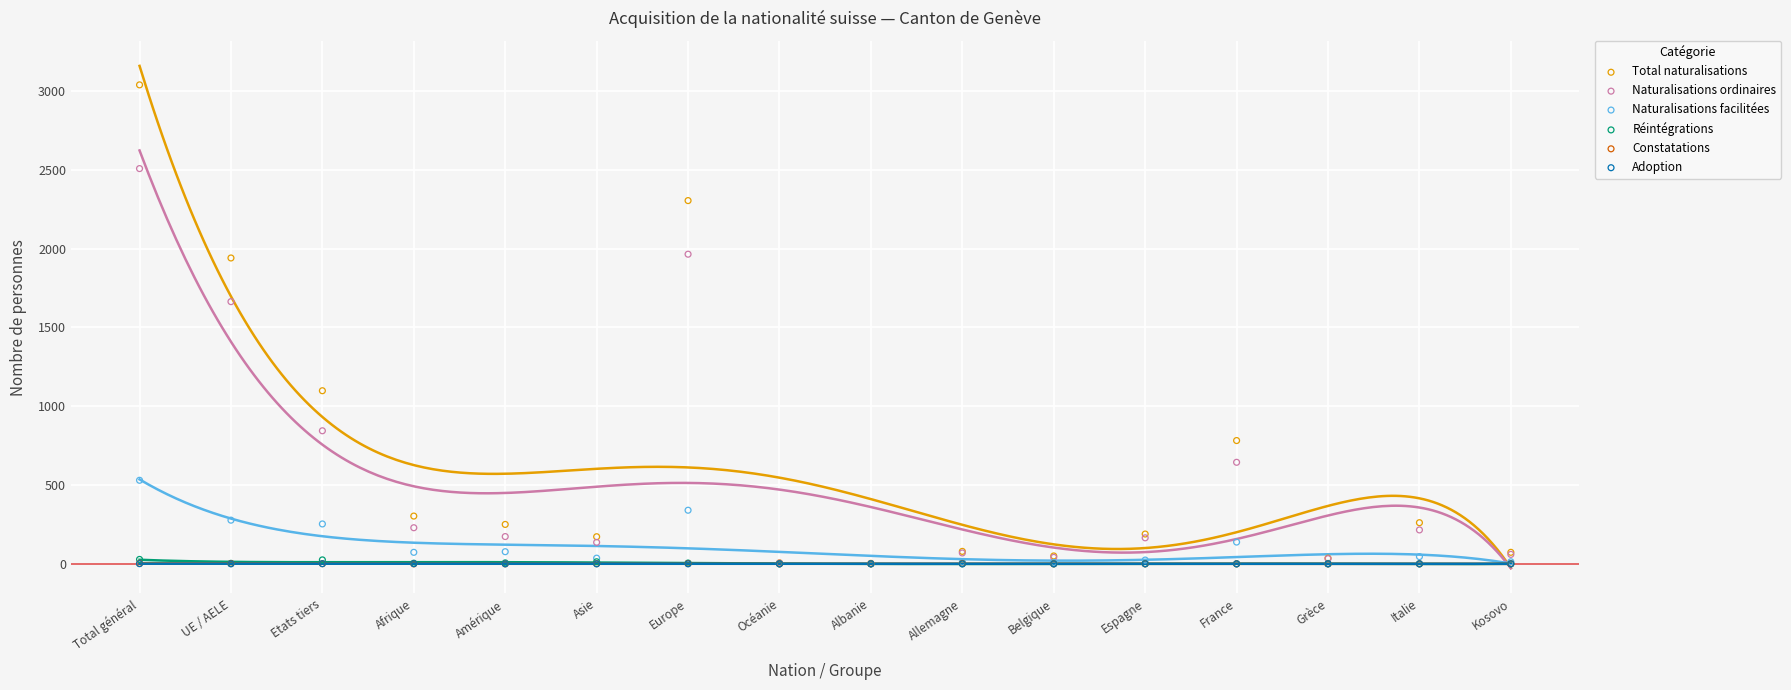

Which series reaches the minimum Y coordinate?

Réintégrations